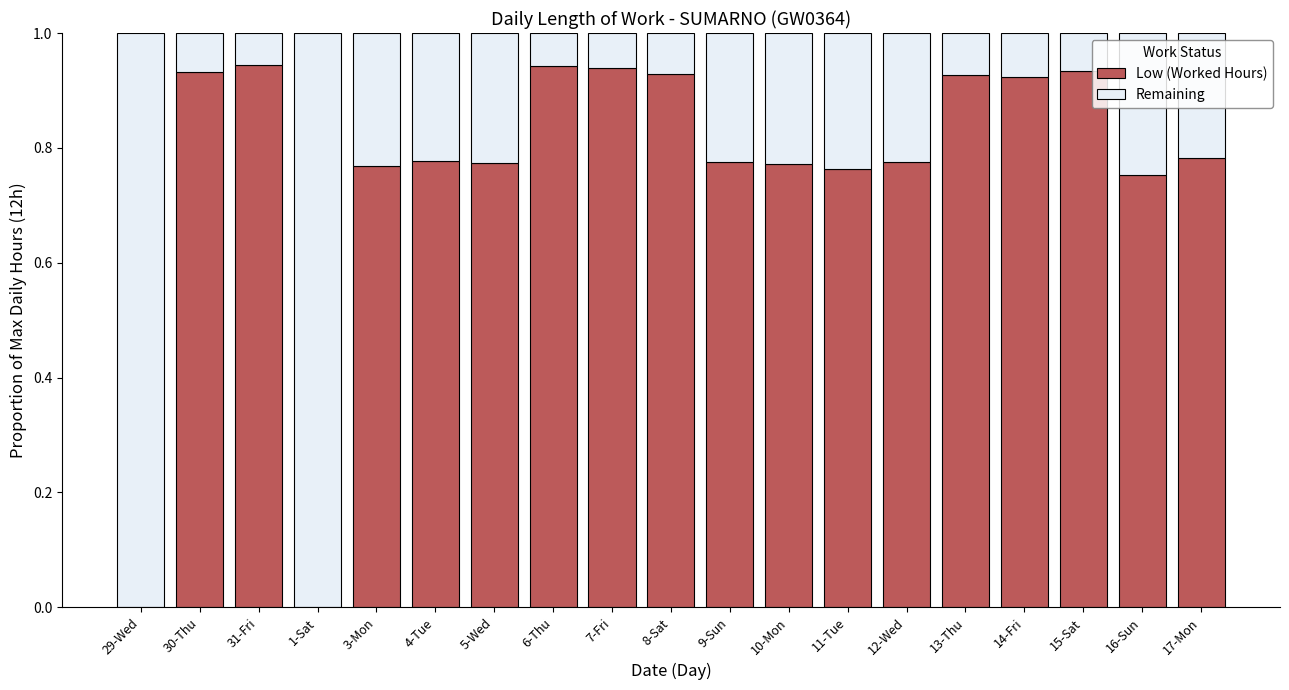

What is the total value across all series at 11-Tue?

1.0